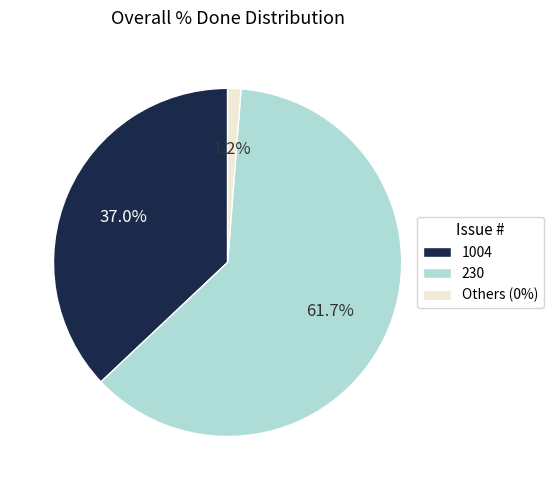

How many segments does this pie chart have?

3